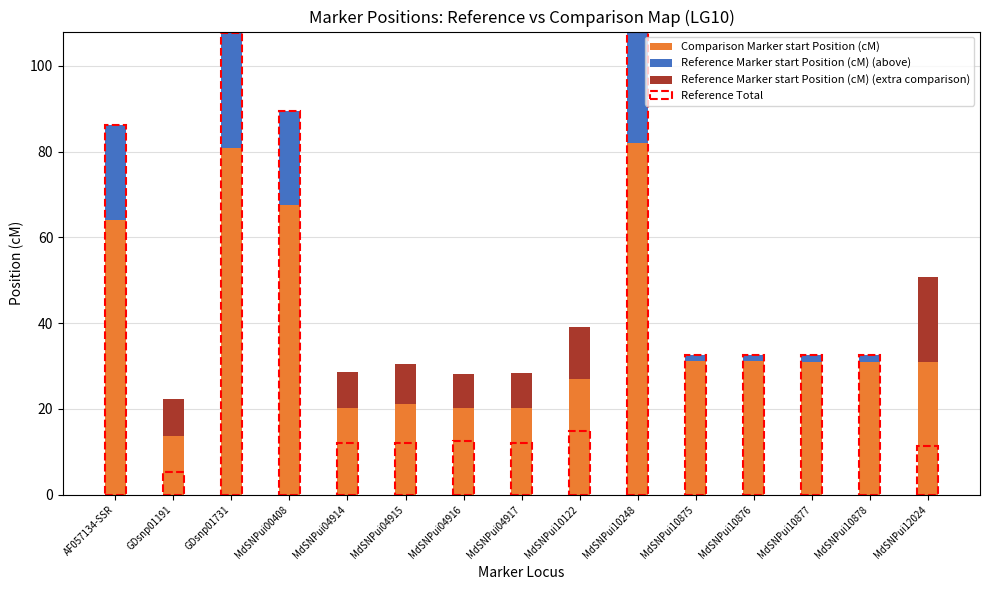

Which series has the largest total across all categories?

Comparison Marker start Position (cM)